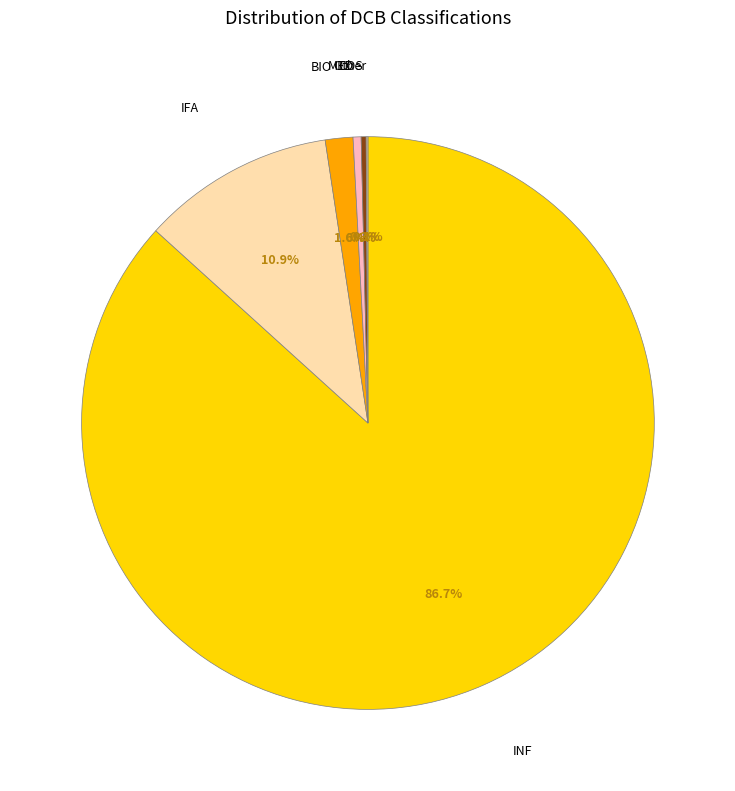

Is there a majority slice in this chart?

Yes